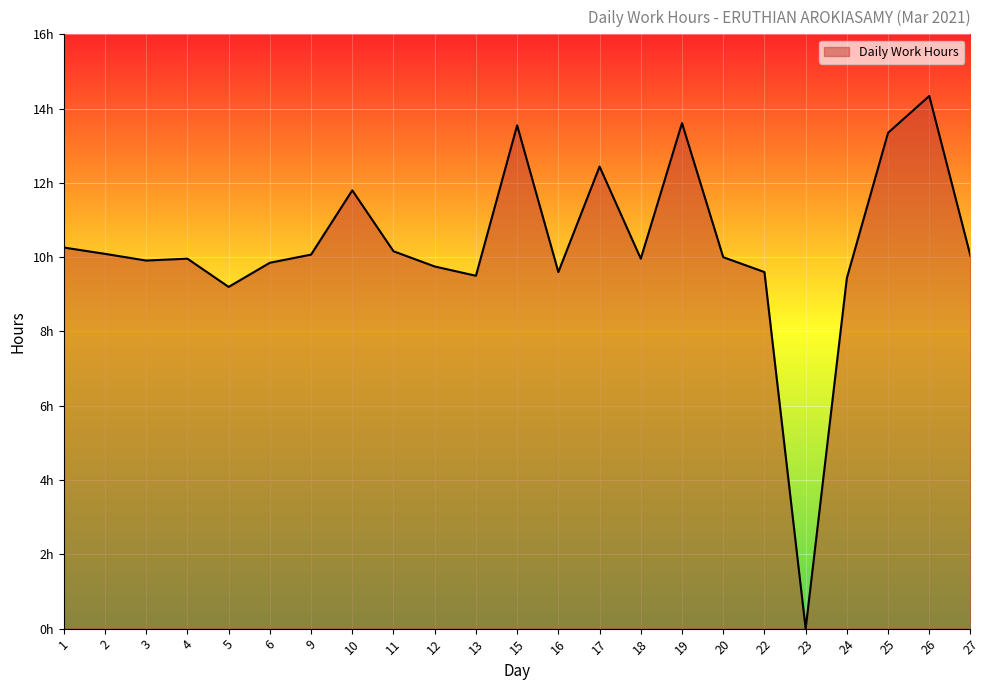

Does the chart display data point markers on the line(s)?

No